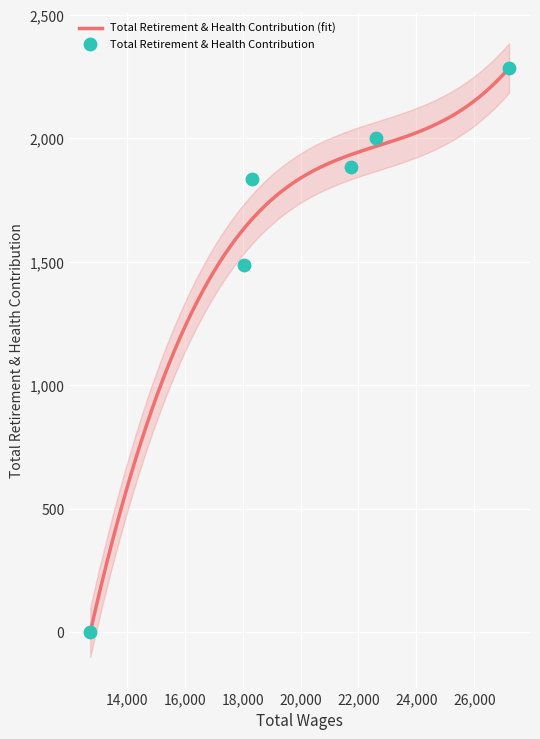

Which has a higher value, 21751 or 27197?

27197